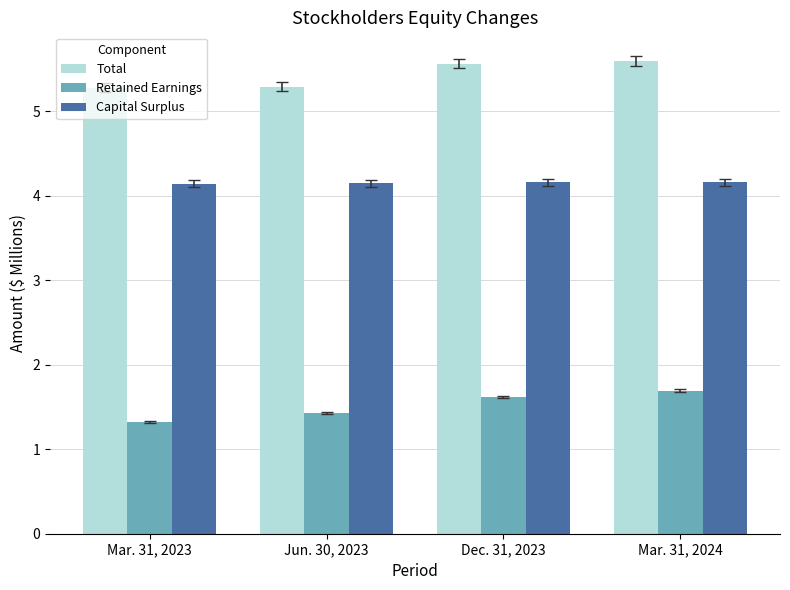

How many distinct data groups are displayed?

3